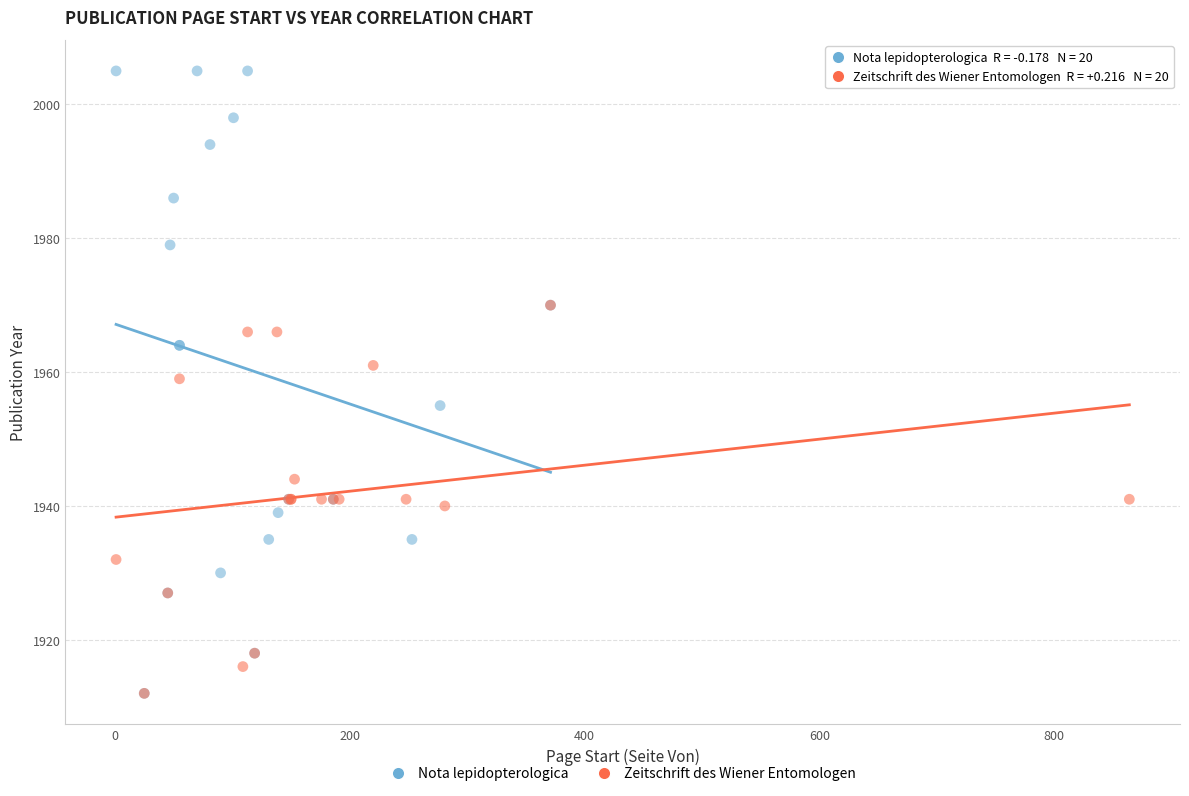

Which series has the widest spread of Y values?

Nota lepidopterologica